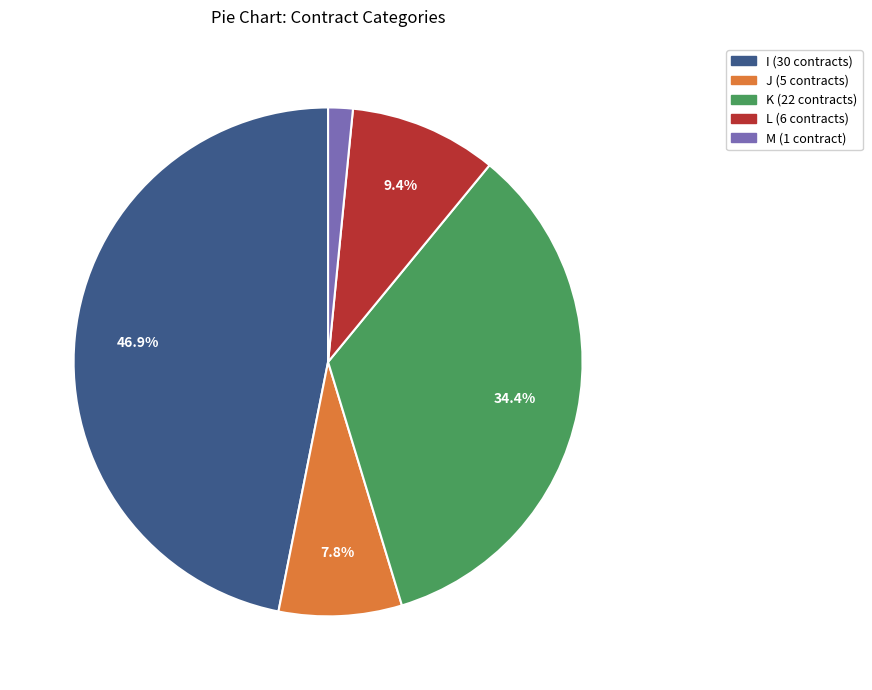

To the nearest percent, what percentage of the pie is I?

47%